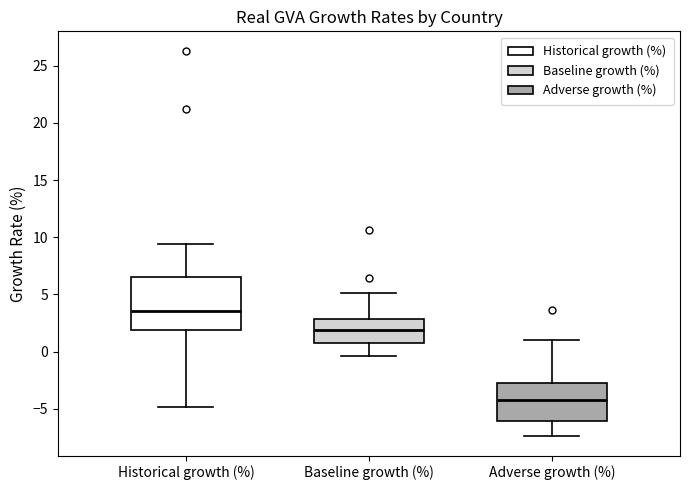

Comparing the boxes themselves (not the whiskers), which one is the tallest?

Historical growth (%)